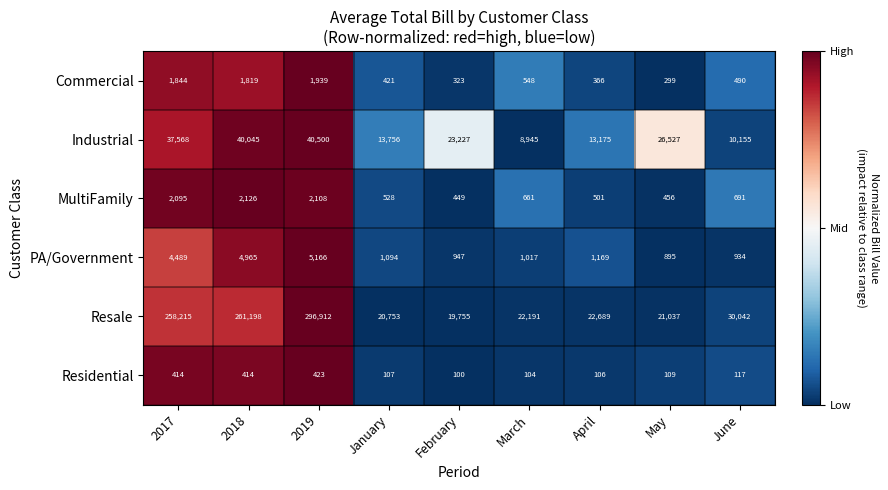

What is the sum of all Residential values?

1894